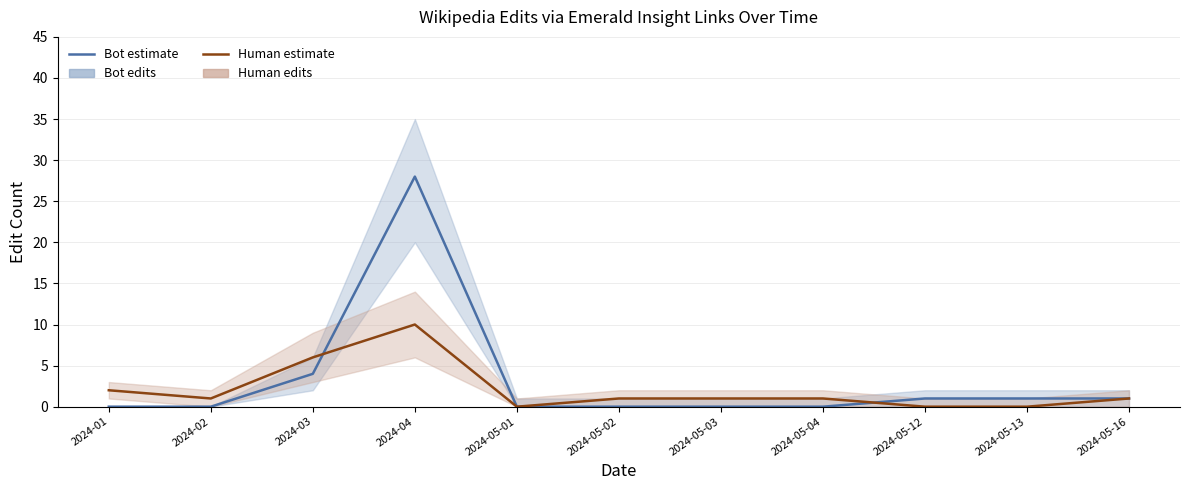

Which series ends up on top after the final intersection of Human edits and Bot edits?

Bot edits